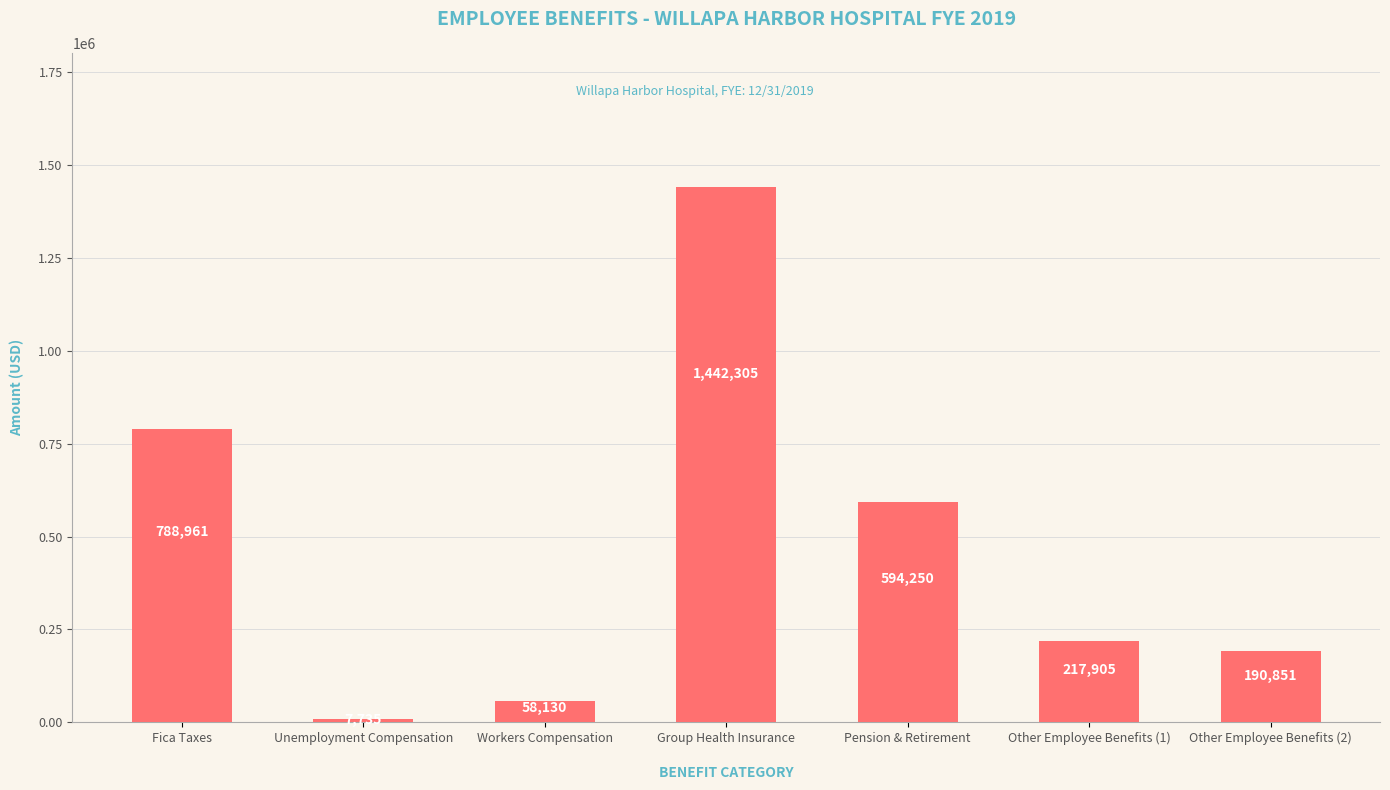

What is the value of the 2nd bar from the left?

7735